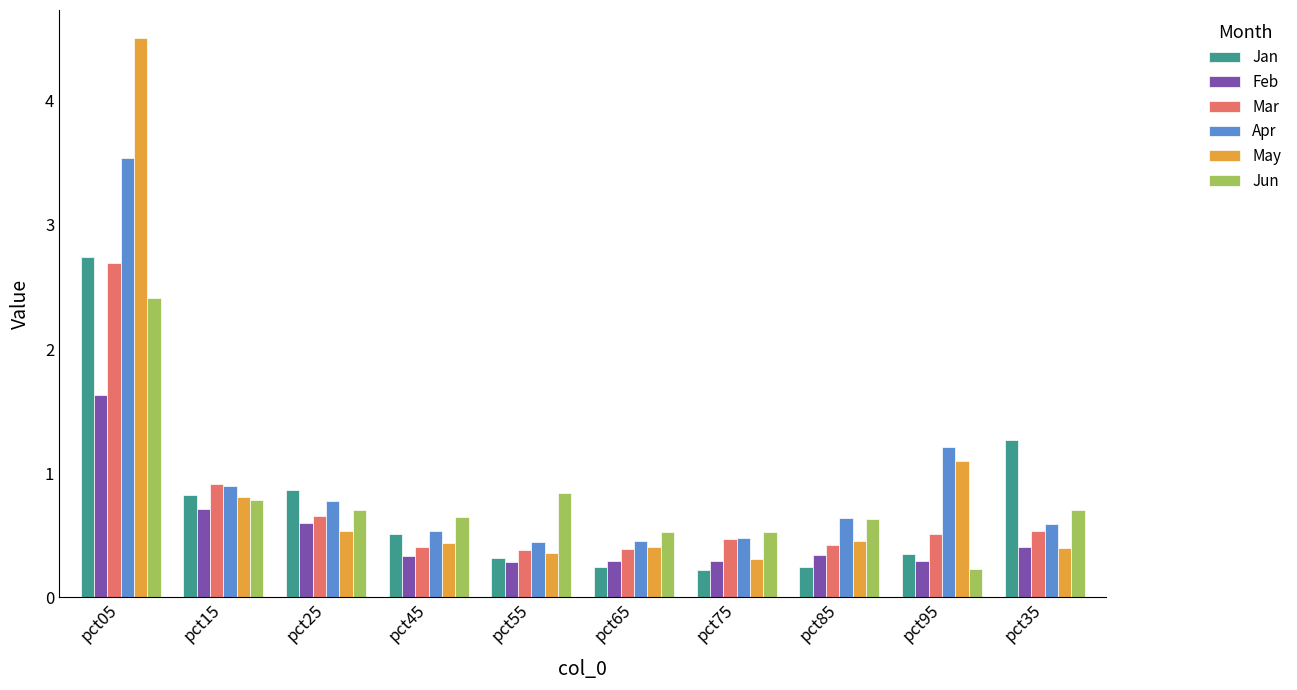

Does the chart contain any negative values?

No